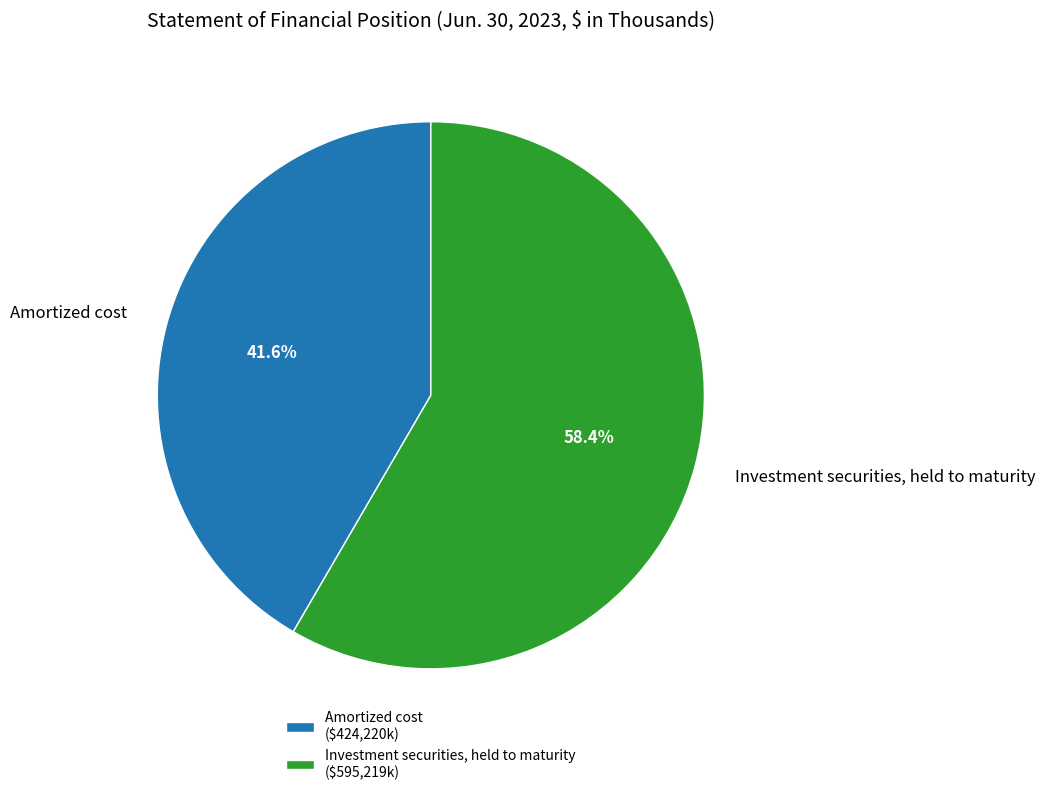

Combined, what portion of the pie is Investment securities, held to maturity and Amortized cost?

100.0%